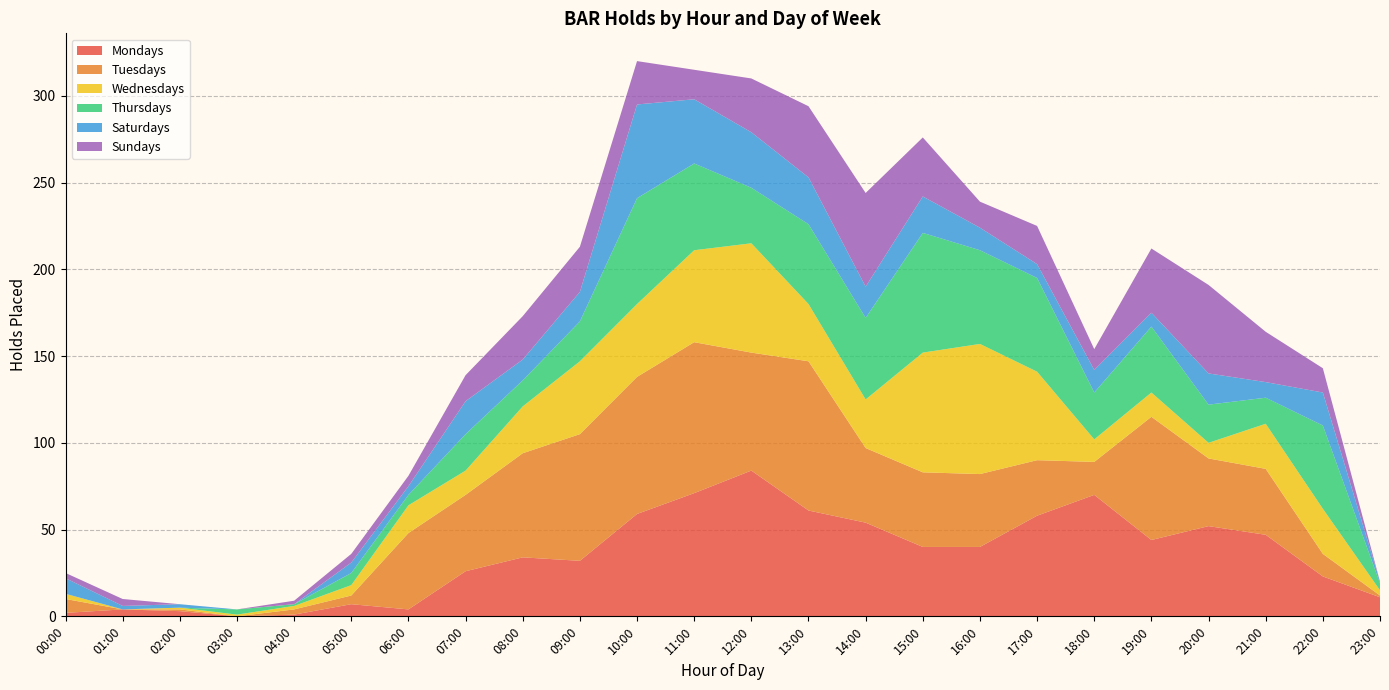

Reading left to right, what are all the values shown in this chart?

Mondays: 00:00=2	01:00=4	02:00=3	03:00=0	04:00=1	05:00=7	06:00=4	07:00=26	08:00=34	09:00=32	10:00=59	11:00=71	12:00=84	13:00=61	14:00=54	15:00=40	16:00=40	17:00=58	18:00=70	19:00=44	20:00=52	21:00=47	22:00=23	23:00=11
Tuesdays: 00:00=8	01:00=0	02:00=1	03:00=0	04:00=3	05:00=5	06:00=44	07:00=44	08:00=60	09:00=73	10:00=79	11:00=87	12:00=68	13:00=86	14:00=43	15:00=43	16:00=42	17:00=32	18:00=19	19:00=71	20:00=39	21:00=38	22:00=13	23:00=1
Wednesdays: 00:00=3	01:00=0	02:00=1	03:00=1	04:00=2	05:00=6	06:00=16	07:00=14	08:00=27	09:00=42	10:00=42	11:00=53	12:00=63	13:00=33	14:00=28	15:00=69	16:00=75	17:00=51	18:00=13	19:00=14	20:00=9	21:00=26	22:00=26	23:00=3
Thursdays: 00:00=0	01:00=0	02:00=0	03:00=3	04:00=1	05:00=7	06:00=6	07:00=21	08:00=15	09:00=23	10:00=61	11:00=50	12:00=32	13:00=46	14:00=47	15:00=69	16:00=54	17:00=54	18:00=27	19:00=38	20:00=22	21:00=15	22:00=48	23:00=4
Saturdays: 00:00=9	01:00=2	02:00=2	03:00=0	04:00=0	05:00=6	06:00=5	07:00=19	08:00=12	09:00=17	10:00=54	11:00=37	12:00=32	13:00=27	14:00=18	15:00=21	16:00=13	17:00=8	18:00=13	19:00=8	20:00=18	21:00=9	22:00=19	23:00=1
Sundays: 00:00=3	01:00=4	02:00=0	03:00=0	04:00=2	05:00=5	06:00=6	07:00=15	08:00=25	09:00=26	10:00=25	11:00=17	12:00=31	13:00=41	14:00=54	15:00=34	16:00=15	17:00=22	18:00=12	19:00=37	20:00=51	21:00=29	22:00=14	23:00=0